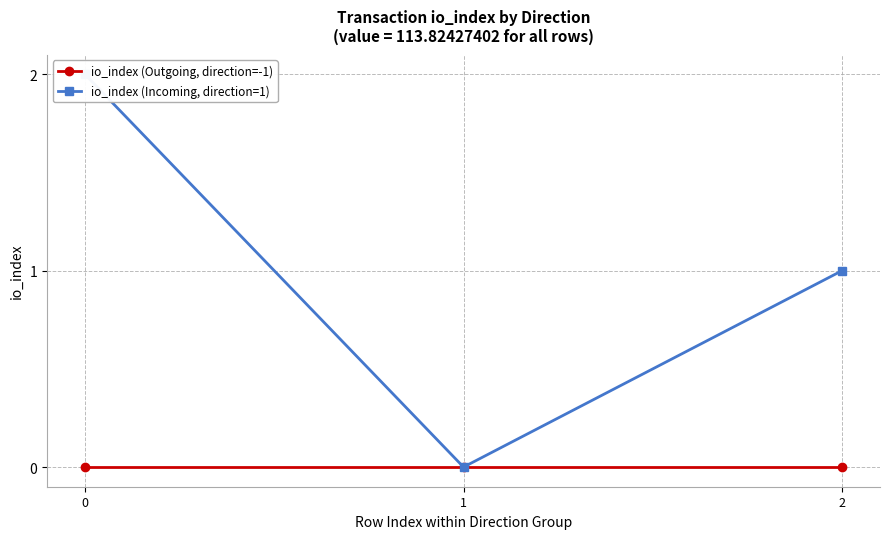

What are all the series names shown in the legend?

io_index (Outgoing, direction=-1), io_index (Incoming, direction=1)